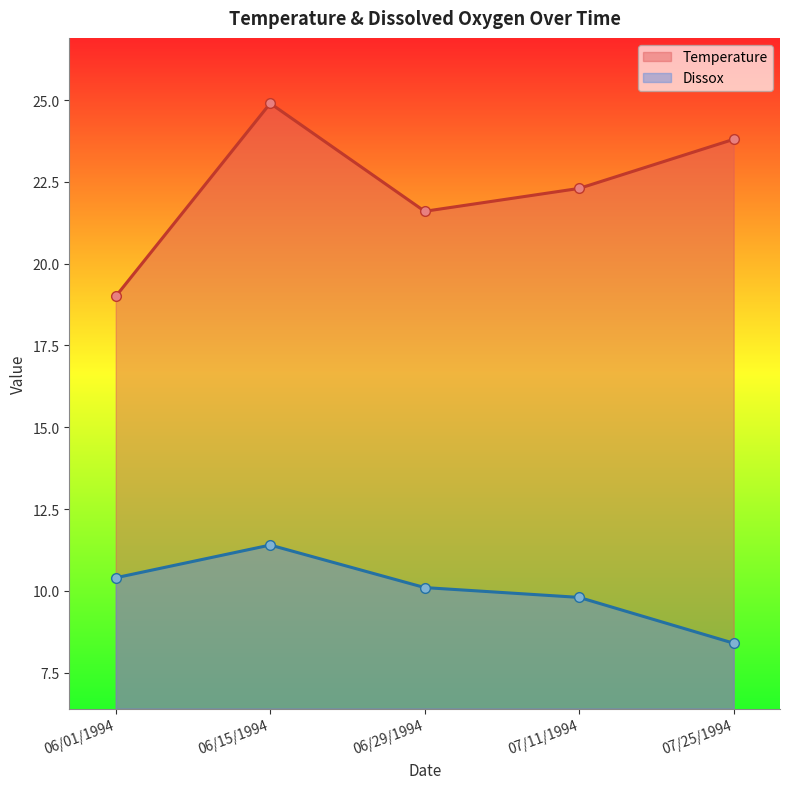

At how many categories does at least one series exceed 23?

2